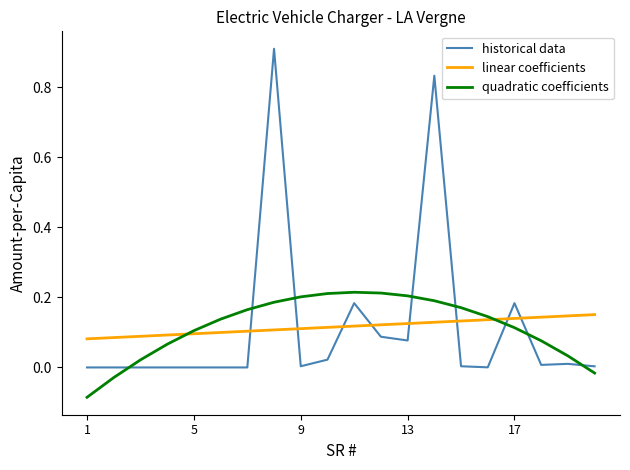

How many times do historical data and linear coefficients cross each other?

8